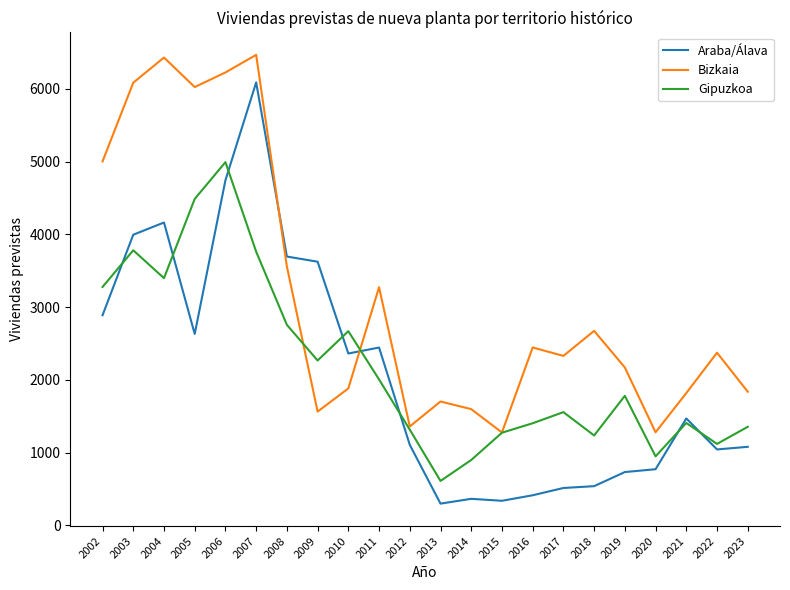

At which category is the sum across all series the highest?

2007